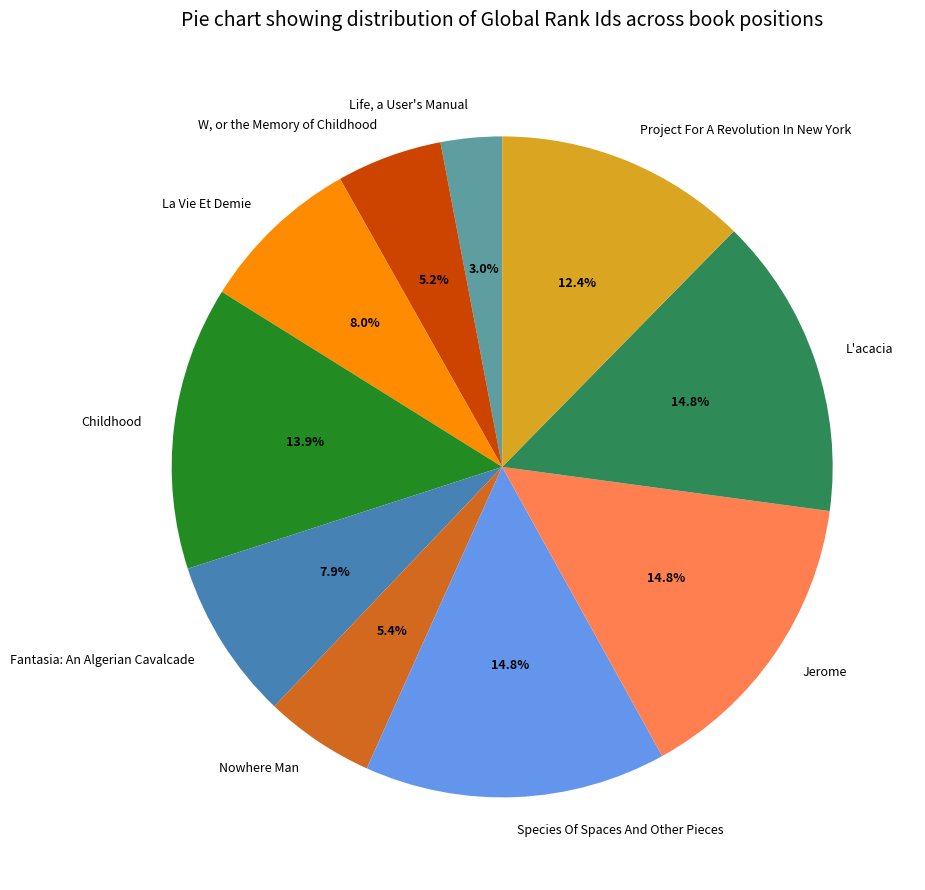

What is the ratio of the value at Jerome to the value at Species Of Spaces And Other Pieces?

1.0